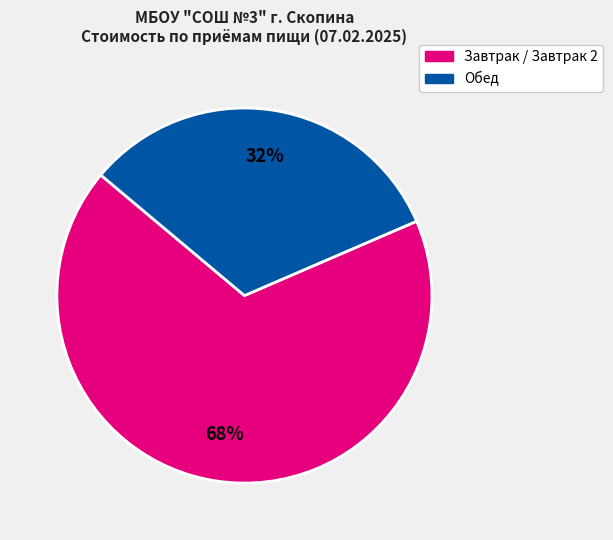

Count the number of slices in the pie.

2